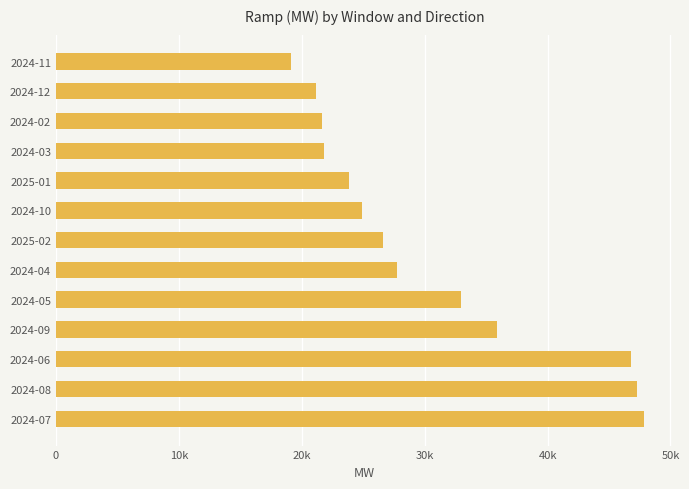

Are the bars horizontal?

Yes